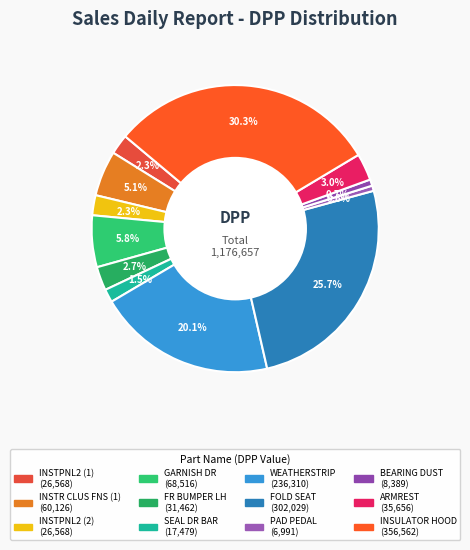

How many segments does this pie chart have?

12